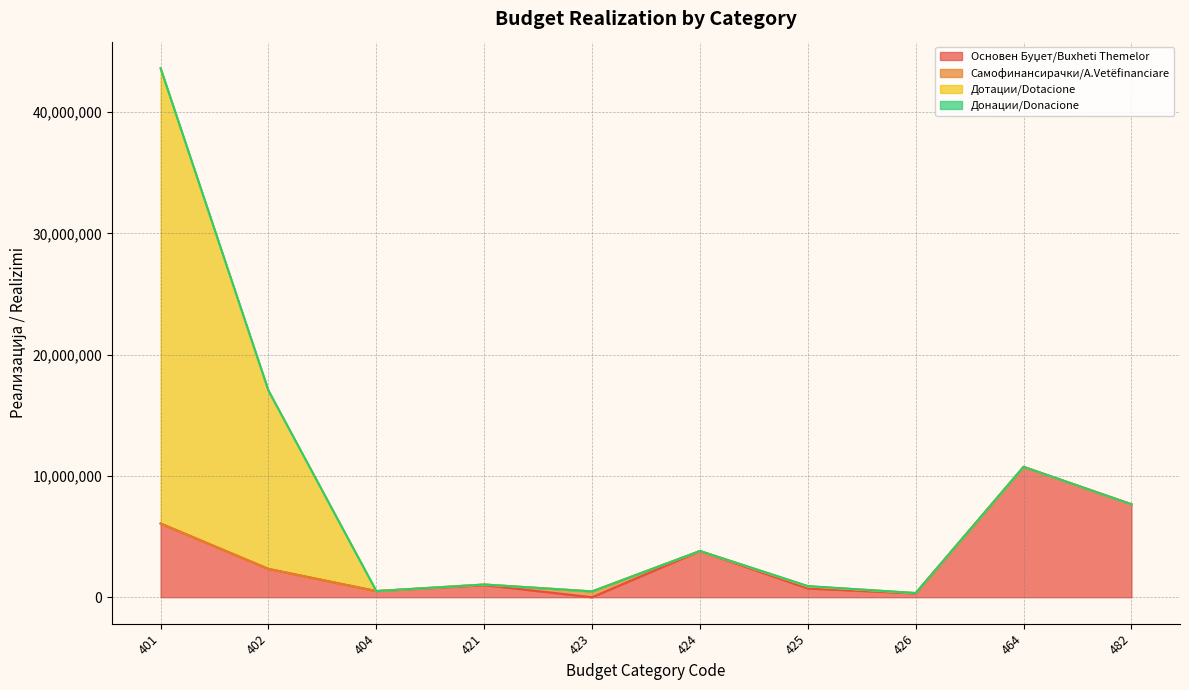

True or false: Основен Буџет/Buxheti Themelor and Донации/Donacione intersect in this chart.

False